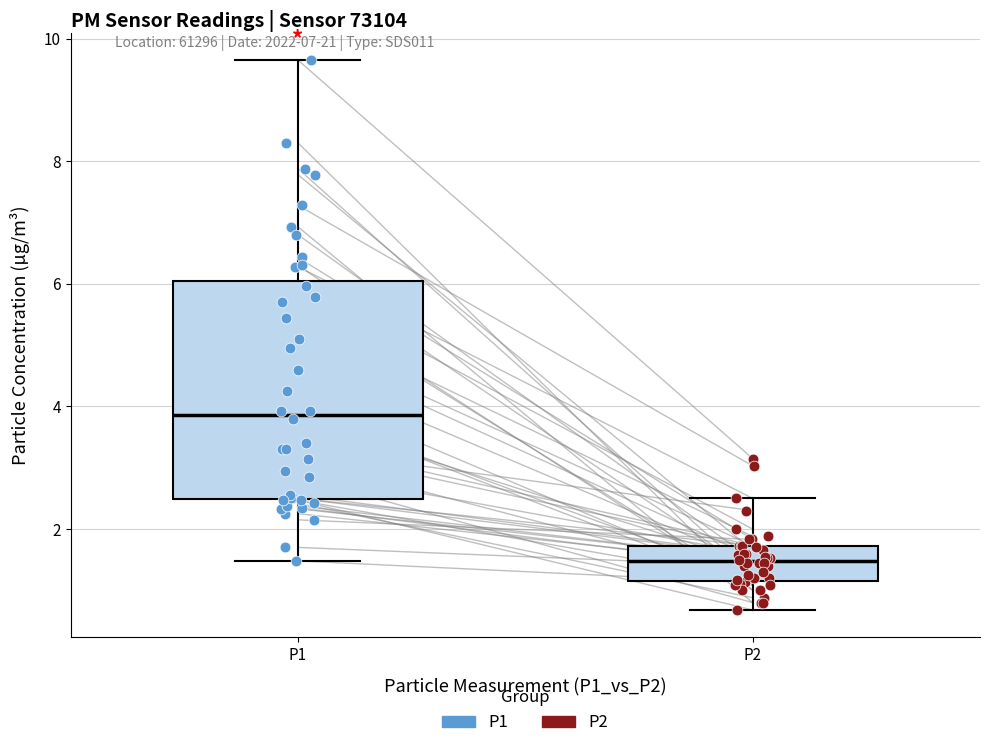

Which box has the lowest median line?

P2